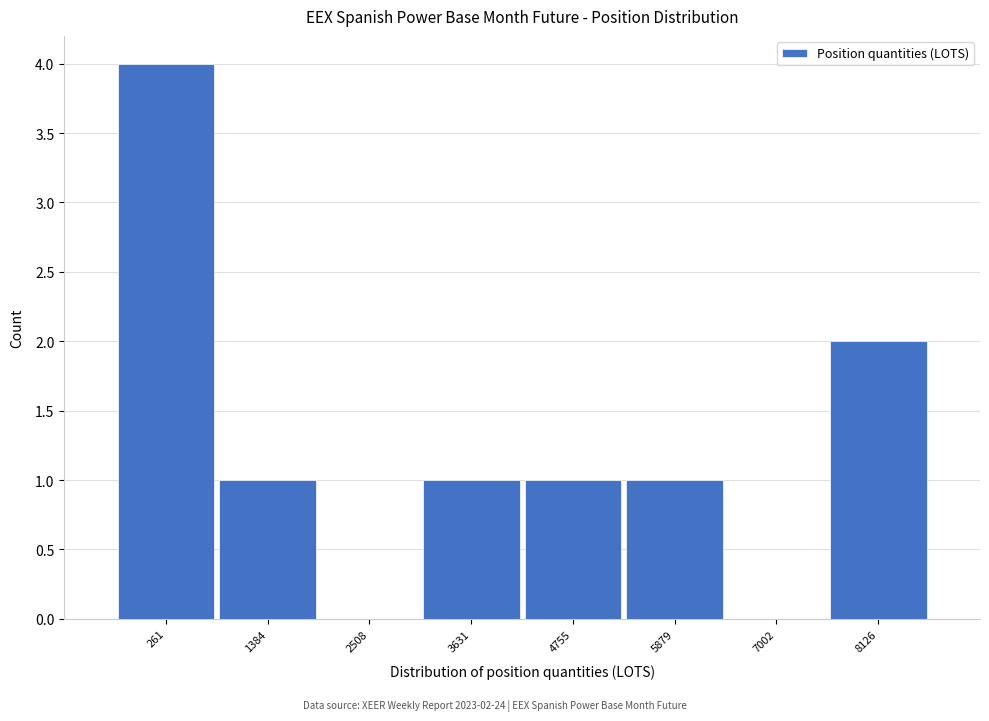

Reading left to right, list all the values displayed in this chart.

261=4	1384=1	2508=0	3631=1	4755=1	5879=1	7002=0	8126=2